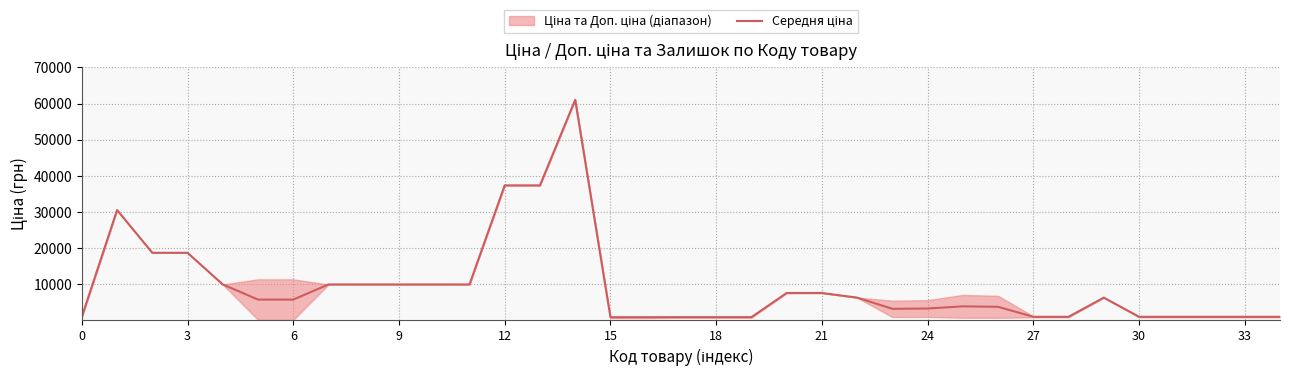

At which label does the data first exceed 5723?

3